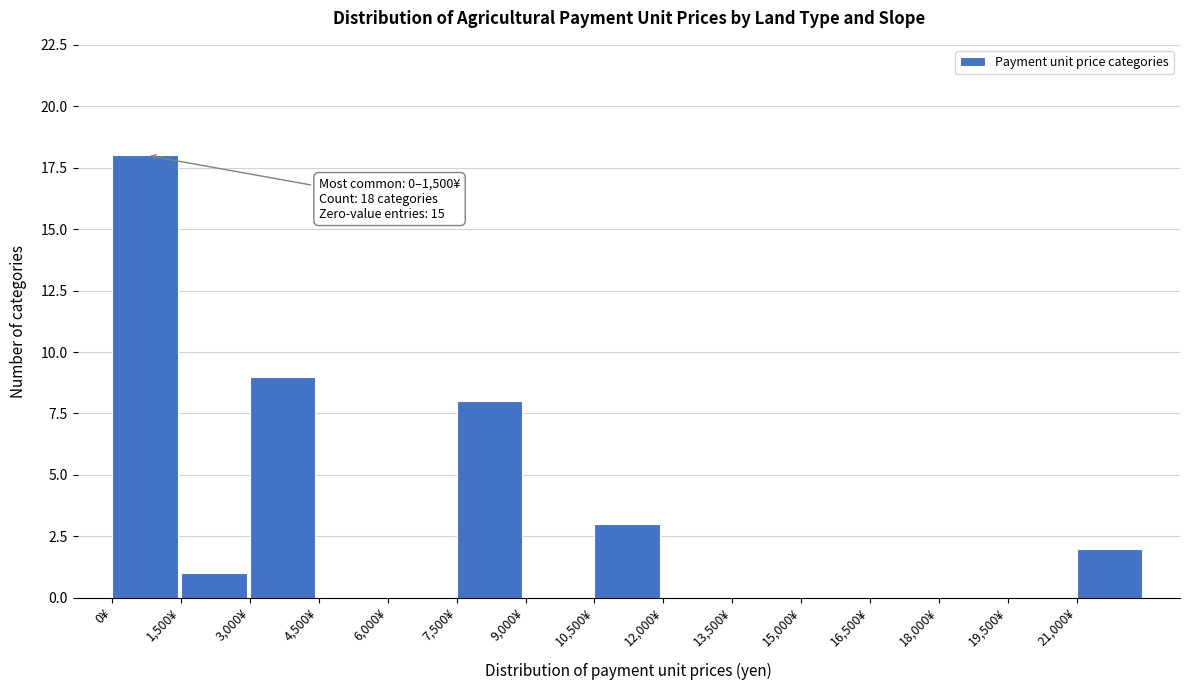

Which range on the x-axis has the tallest bar?

0 to 1500